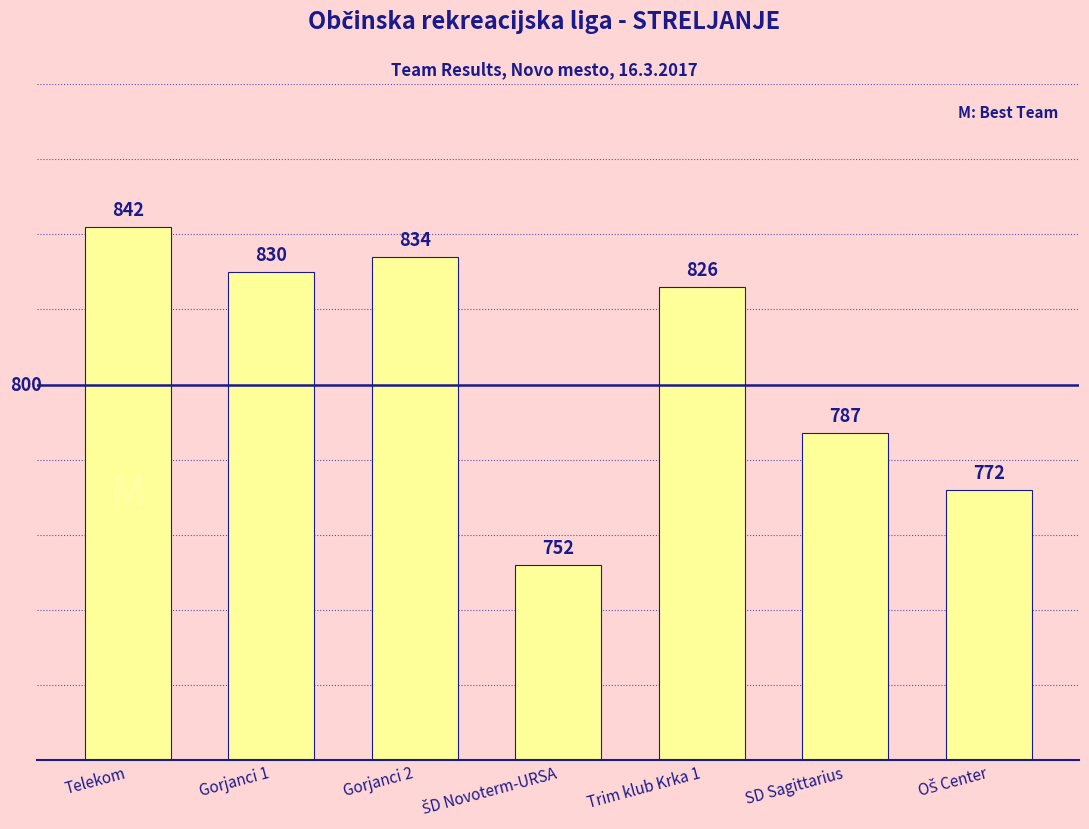

What is the label of the 6th bar from the right?

Gorjanci 1